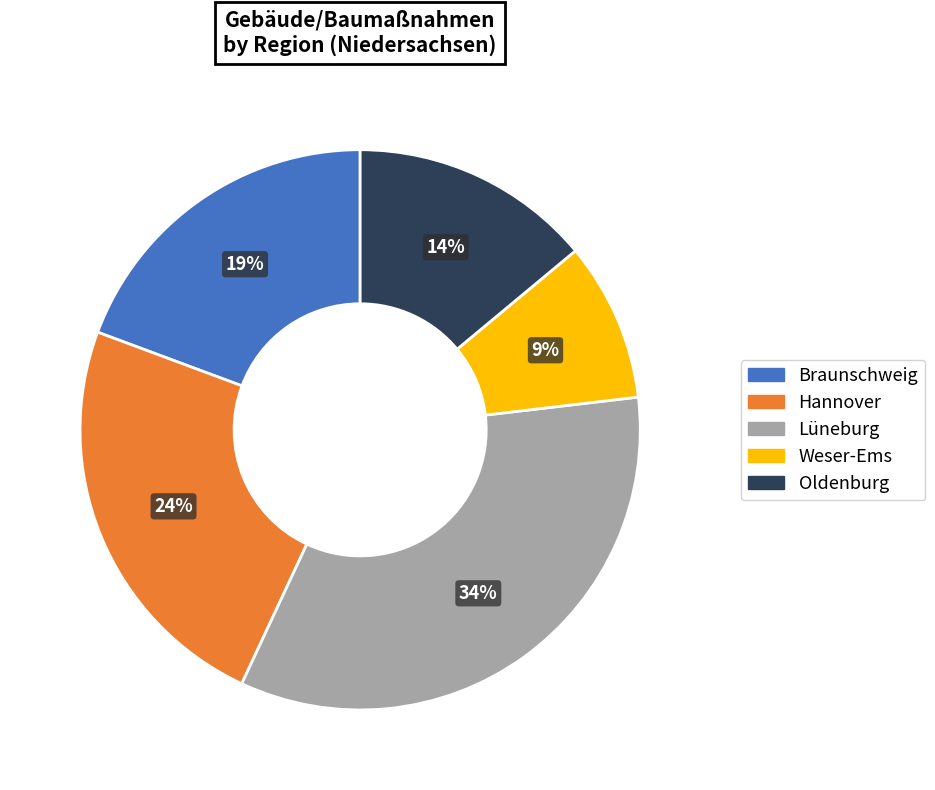

Which has a higher value, Lüneburg or Oldenburg?

Lüneburg